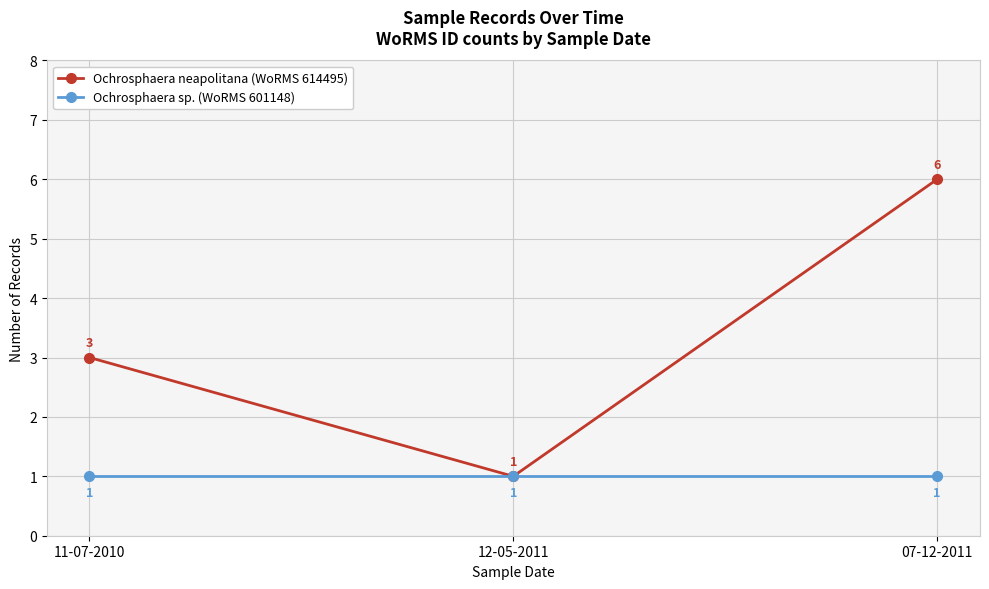

Reading left to right, list all the values displayed in this chart.

Ochrosphaera neapolitana (WoRMS 614495): 11-07-2010=3	12-05-2011=1	07-12-2011=6
Ochrosphaera sp. (WoRMS 601148): 11-07-2010=1	12-05-2011=1	07-12-2011=1